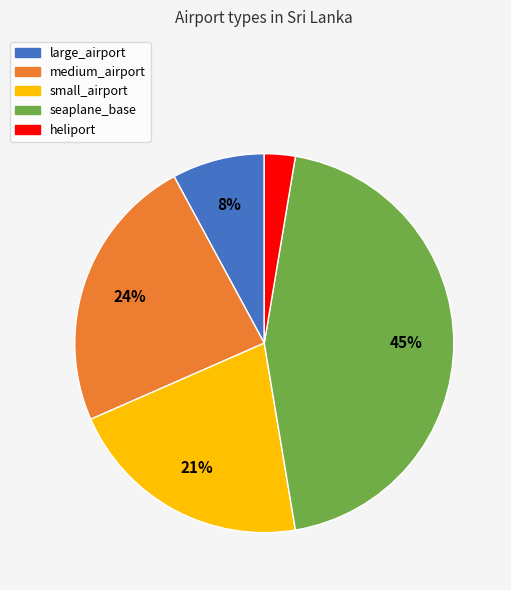

The small_airport slice represents 34% of the pie. True or false?

False